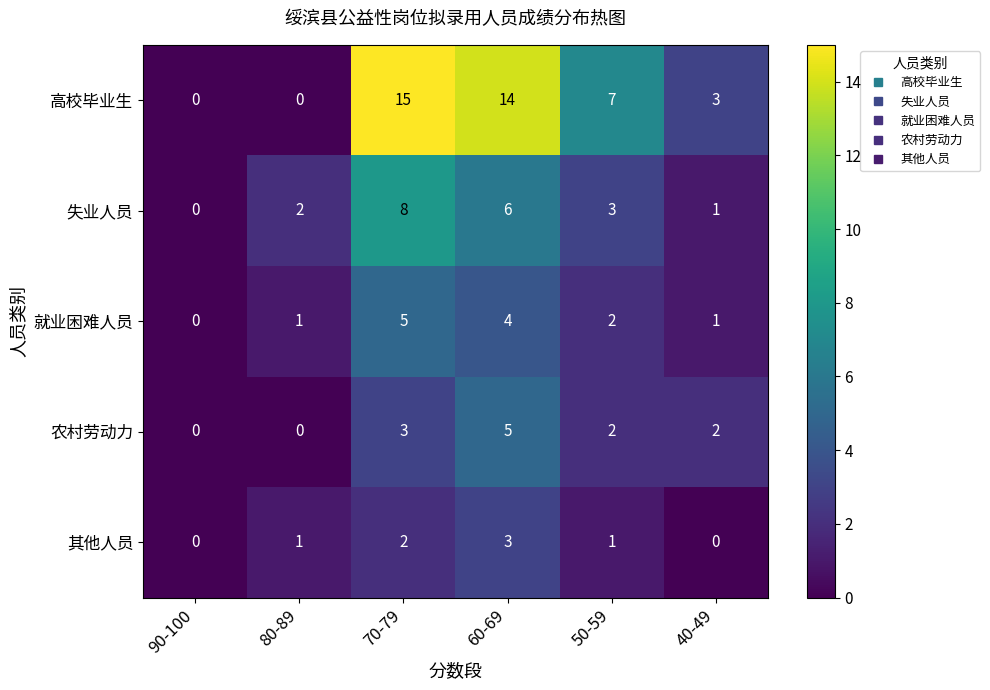

What is the difference between the maximum and minimum values in the 农村劳动力 series?

5